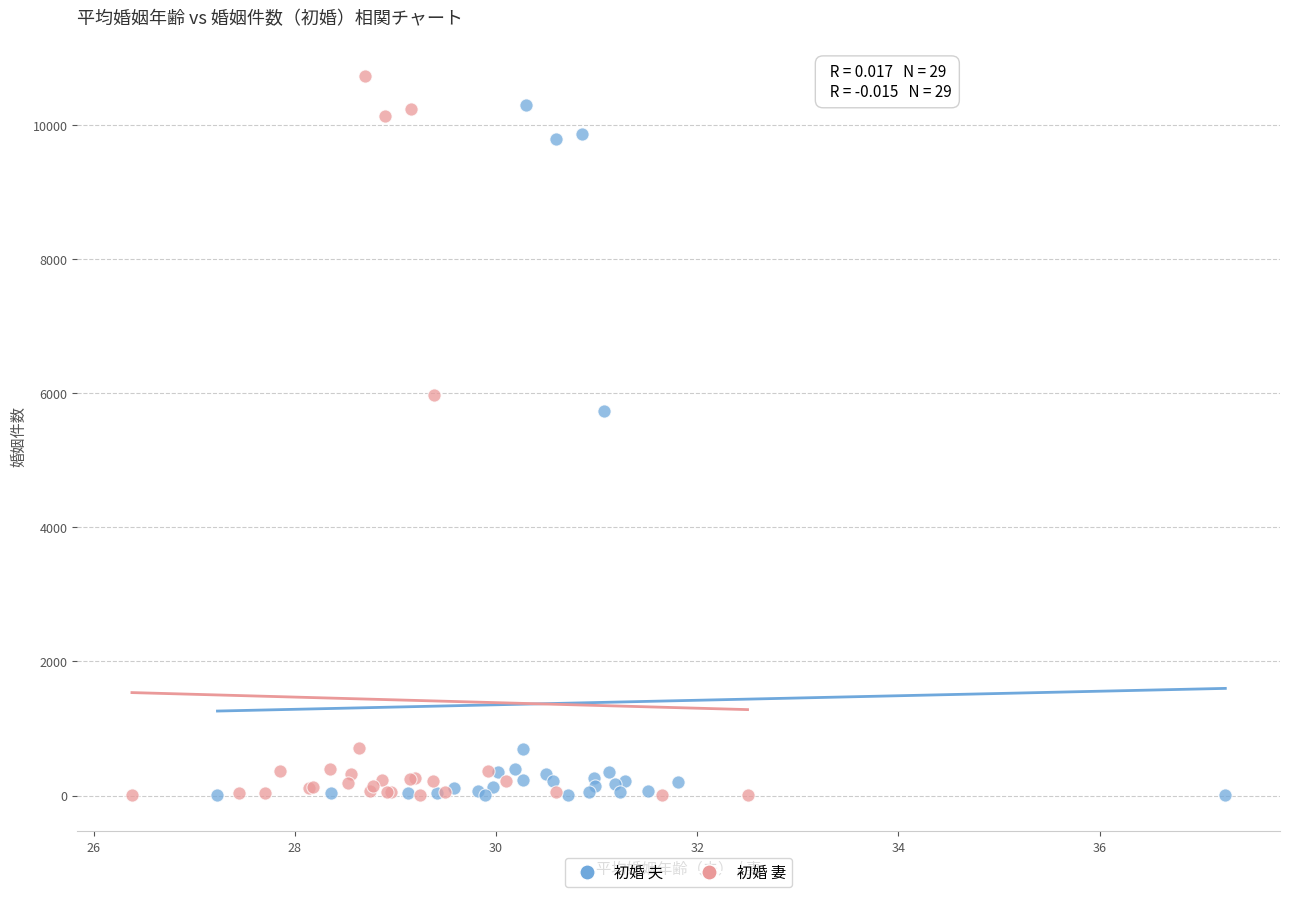

Which series has the widest spread of Y values?

初婚 妻